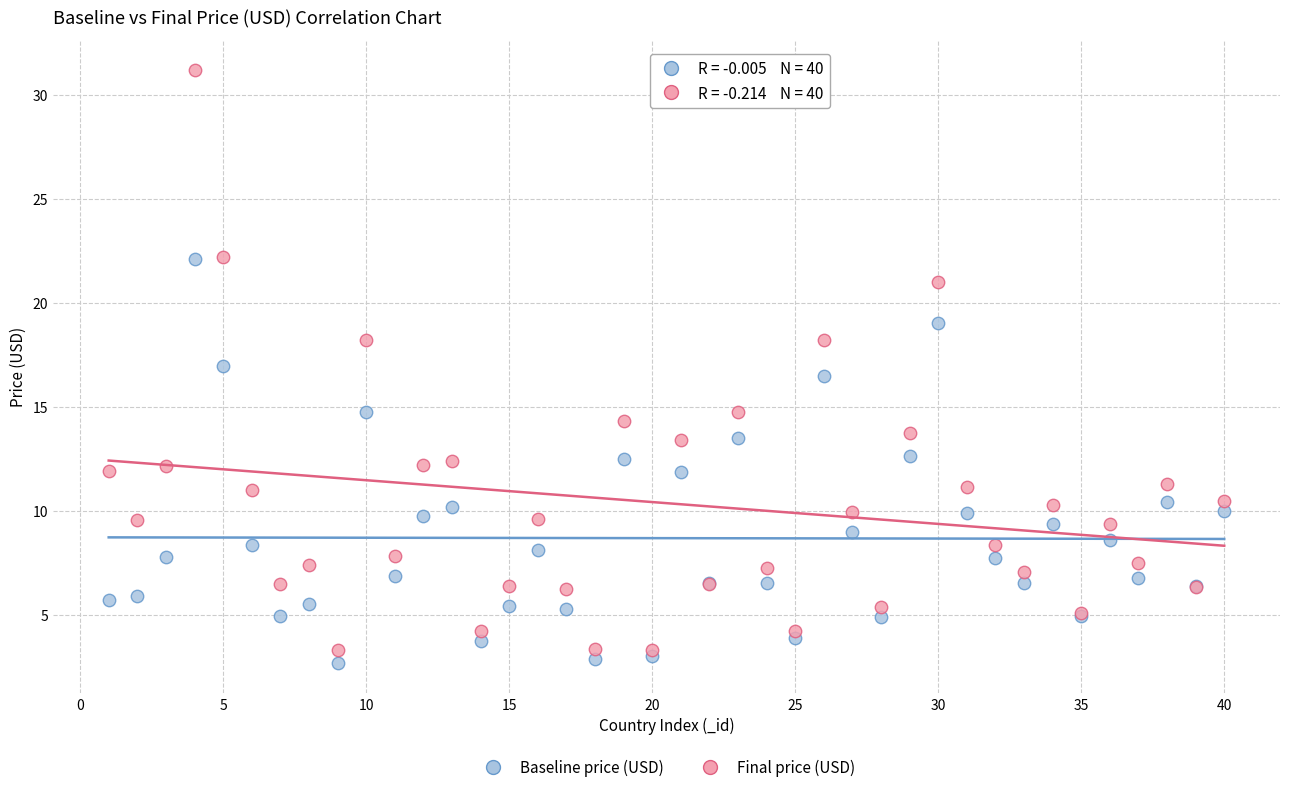

Across all series, what Y value is closest to 16?

16.5